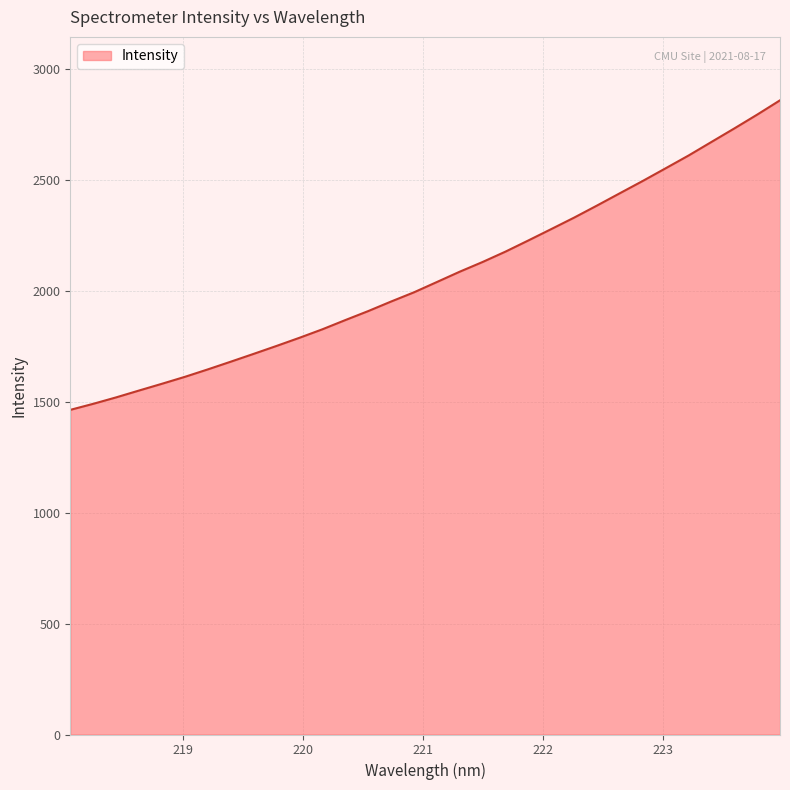

What is the difference between the maximum and minimum values?

1394.5